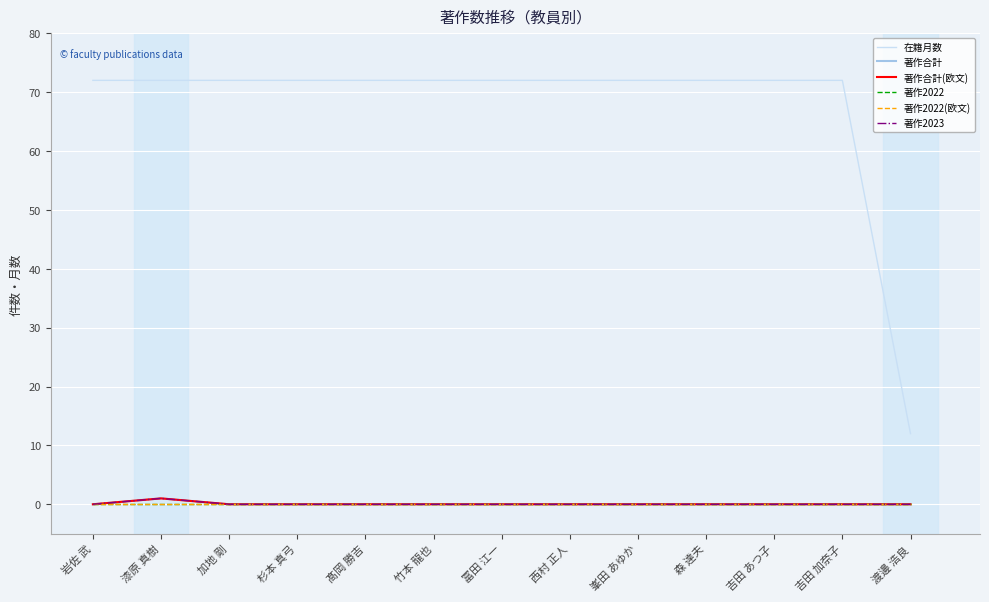

Which category has the highest value in the 著作2022(欧文) series?

岩佐 武